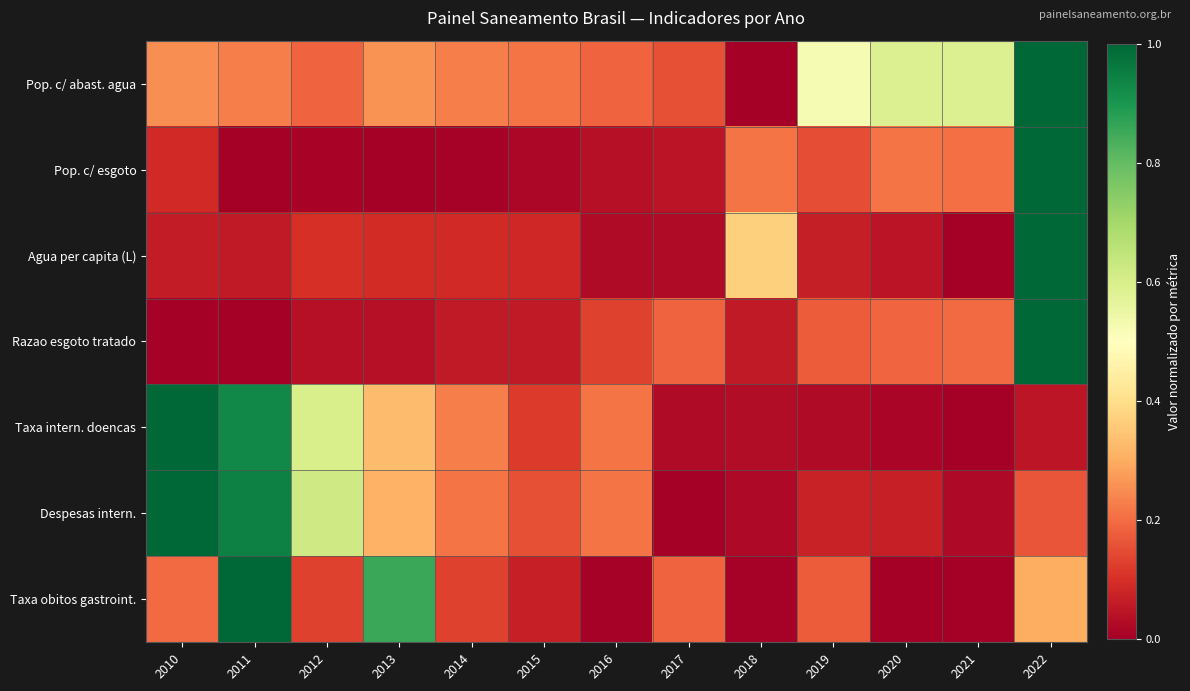

Between 2015 and 2013, which is larger?

2013